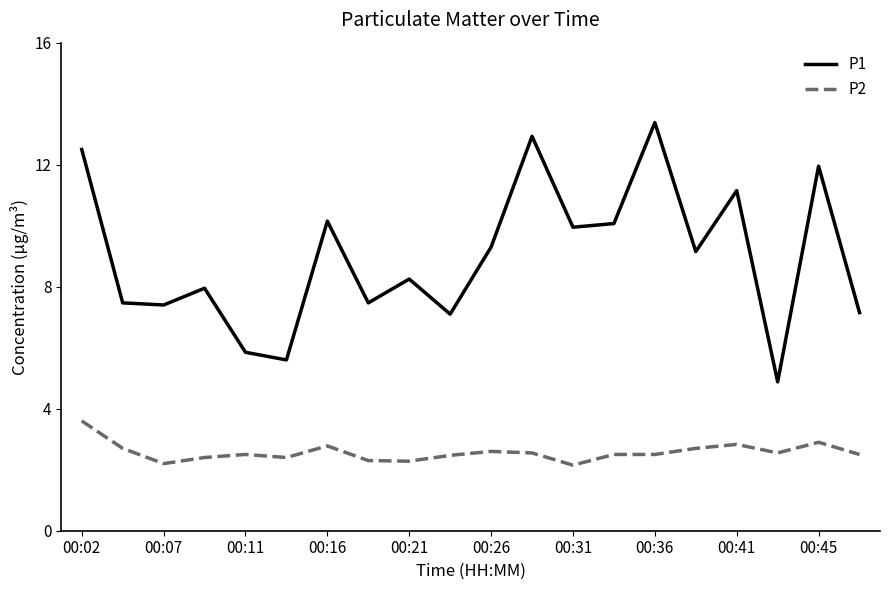

What is the greatest value displayed?

13.4